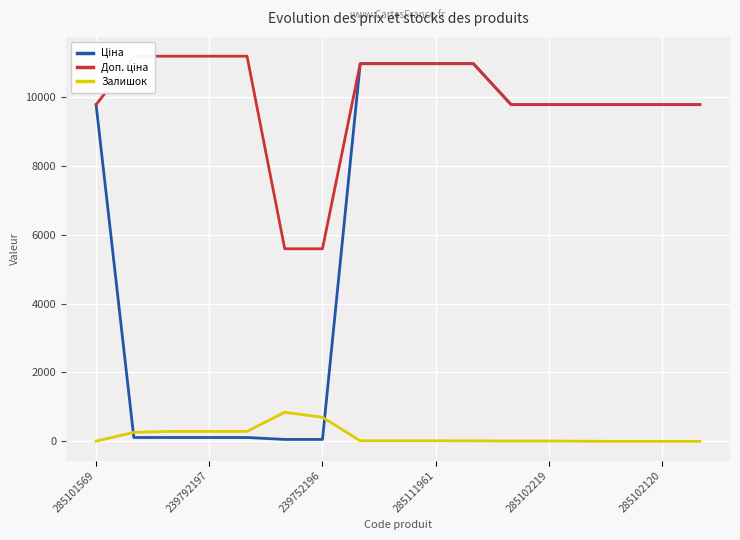

Reading left to right, what are all the values shown in this chart?

Ціна: 9775.5	111.8	111.8	111.8	111.8	55.9	55.9	10964.4	10964.4	10964.4	10964.4	9775.5	9775.5	9775.5	9775.5	9775.5	9775.5
Доп. ціна: 9775.5	11182.0	11182.0	11182.0	11182.0	5591.0	5591.0	10964.4	10964.4	10964.4	10964.4	9775.5	9775.5	9775.5	9775.5	9775.5	9775.5
Залишок: 7.0	260.0	290.0	289.0	290.0	845.0	698.0	17.0	17.0	17.0	15.0	11.0	11.0	3.0	0.0	0.0	1.0